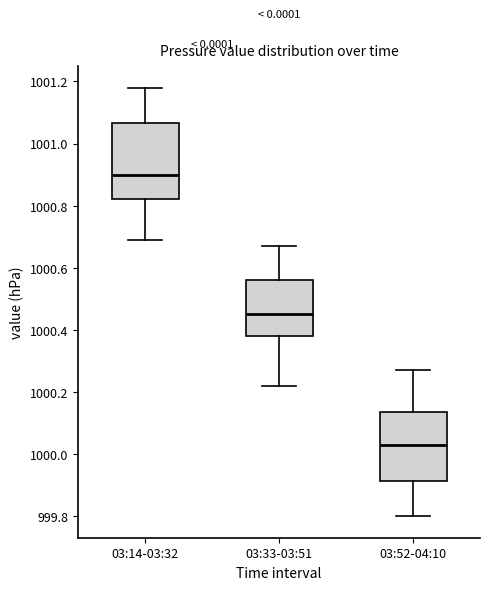

Reading left to right, transcribe this box plot: for each box, give where its median line is, the range the box spans, and where its two whiskers end, as read against the y-axis. The values are not printed on the chart, so give them approximately, as read against the axis.

03:14-03:32: median 1000.90, box 1000.82 to 1001.06, whiskers 1000.70 to 1001.18
03:33-03:51: median 1000.46, box 1000.38 to 1000.56, whiskers 1000.22 to 1000.68
03:52-04:10: median 1000.04, box 999.92 to 1000.14, whiskers 999.80 to 1000.28